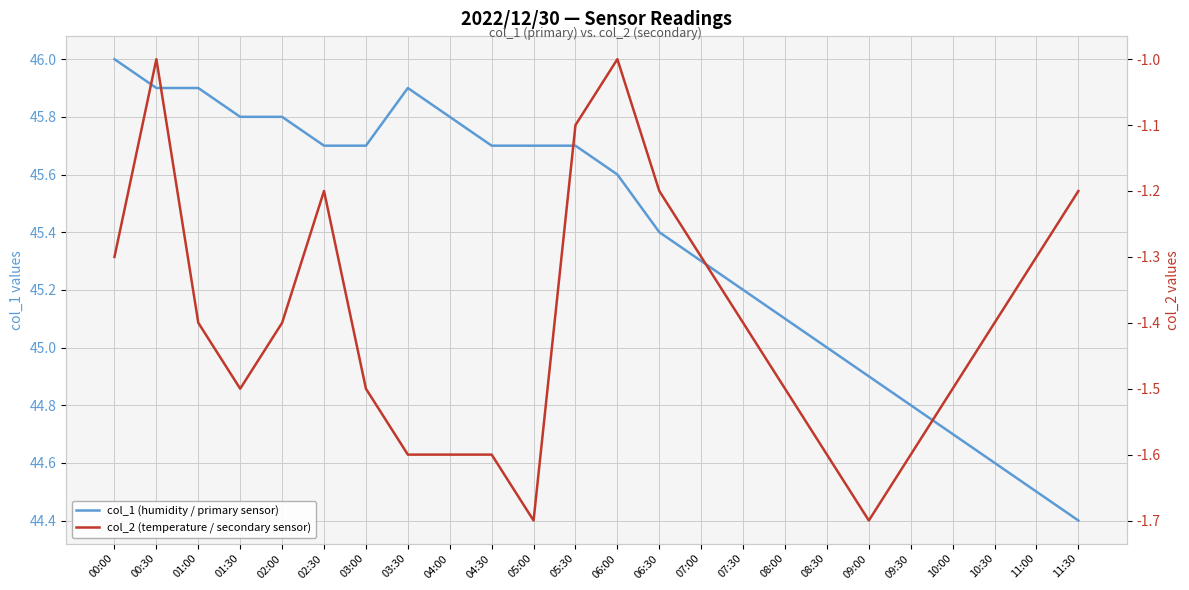

True or false: col_1 (humidity / primary sensor) and col_2 (temperature / secondary sensor) cross at least once.

False